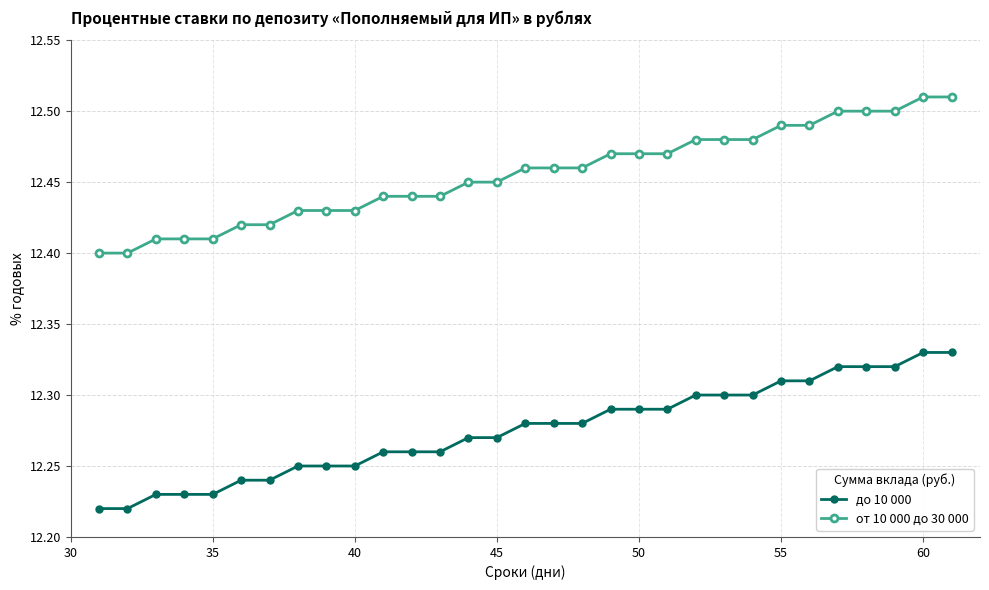

Does the chart display data point markers on the line(s)?

Yes